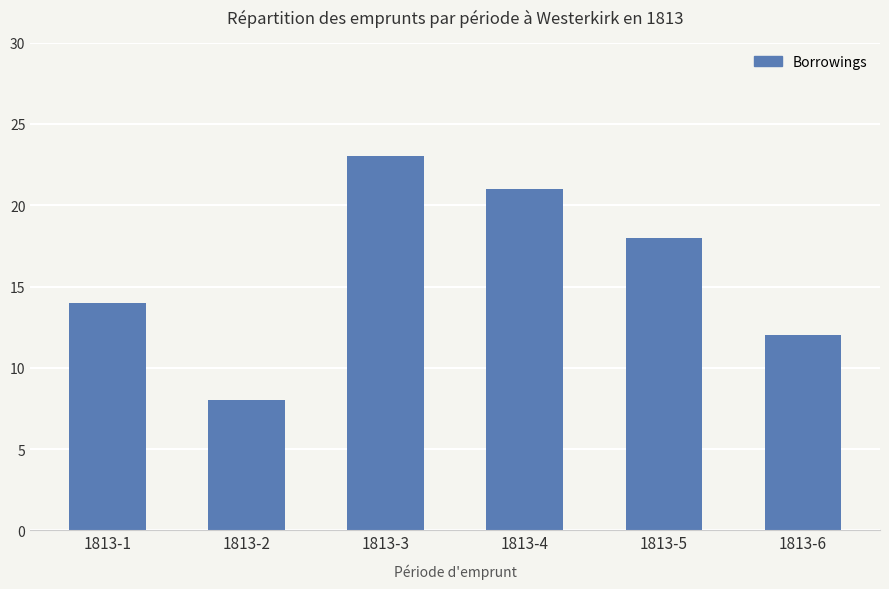

List the labels in order of value, smallest first.

1813-2, 1813-6, 1813-1, 1813-5, 1813-4, 1813-3